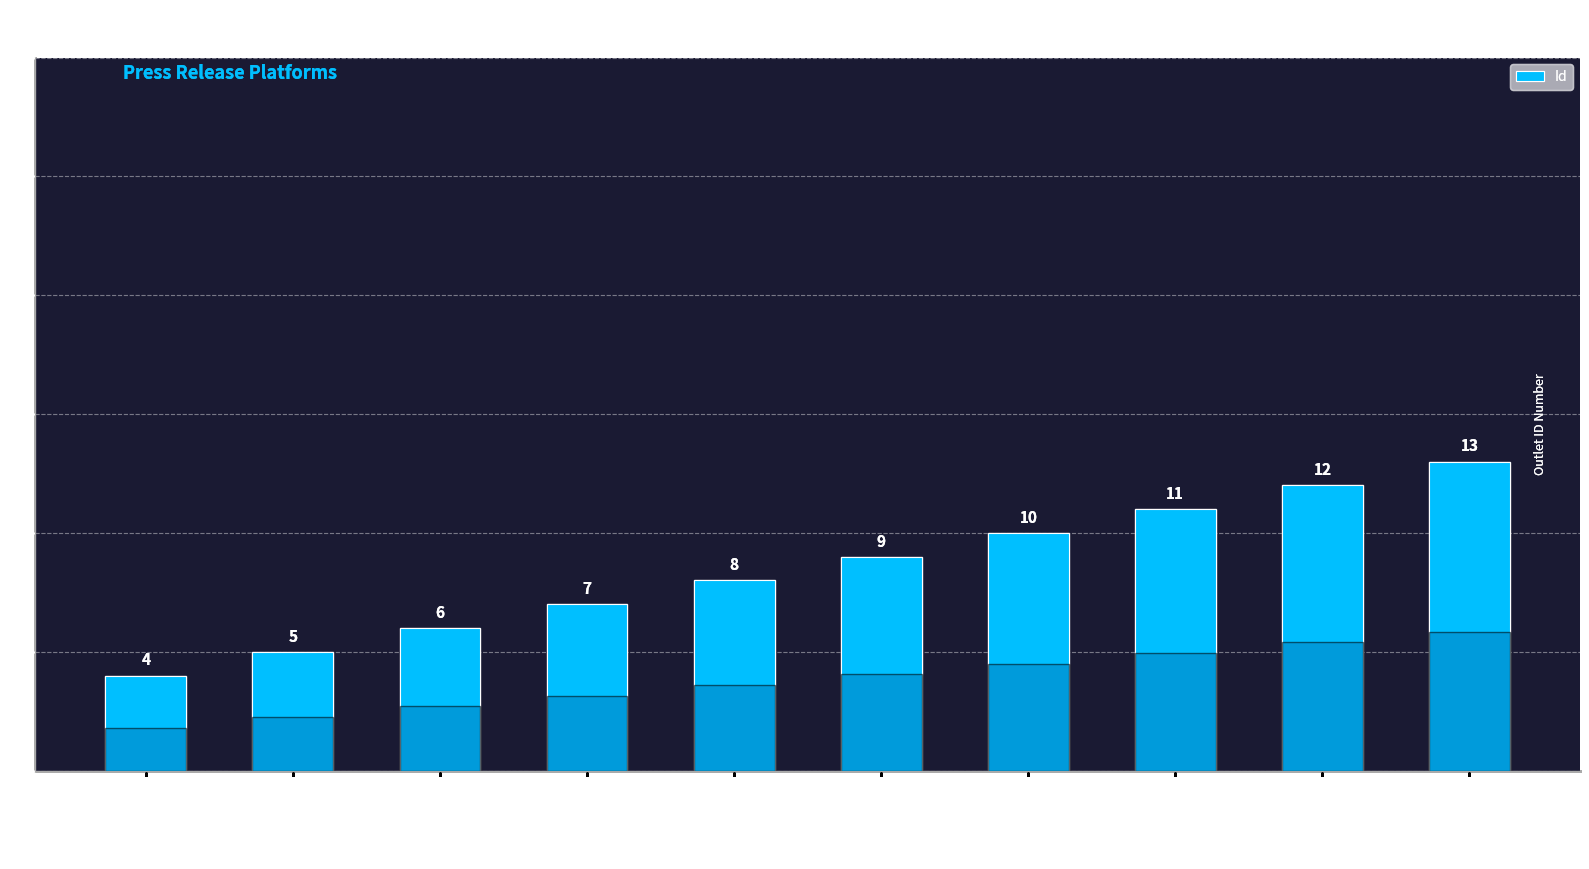

Reading right to left, extract all data points from this chart.

13	12	11	10	9	8	7	6	5	4